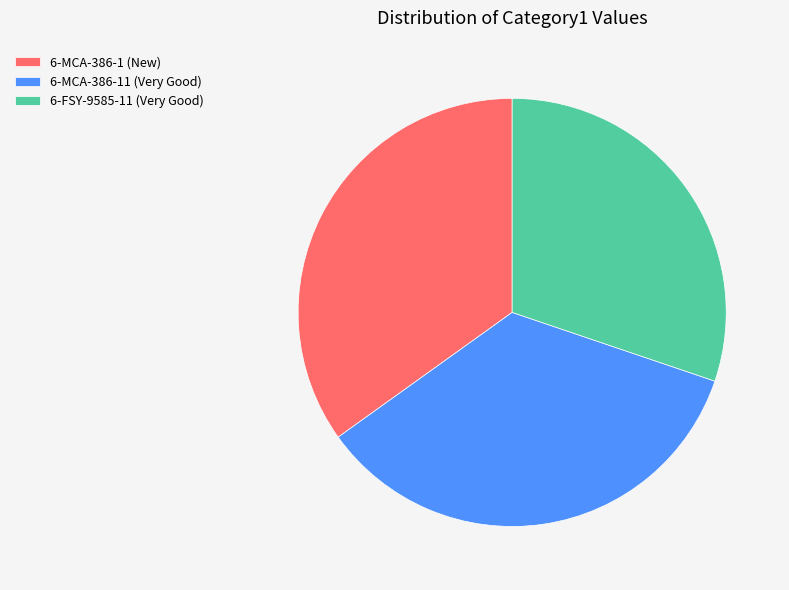

How many segments does this pie chart have?

3